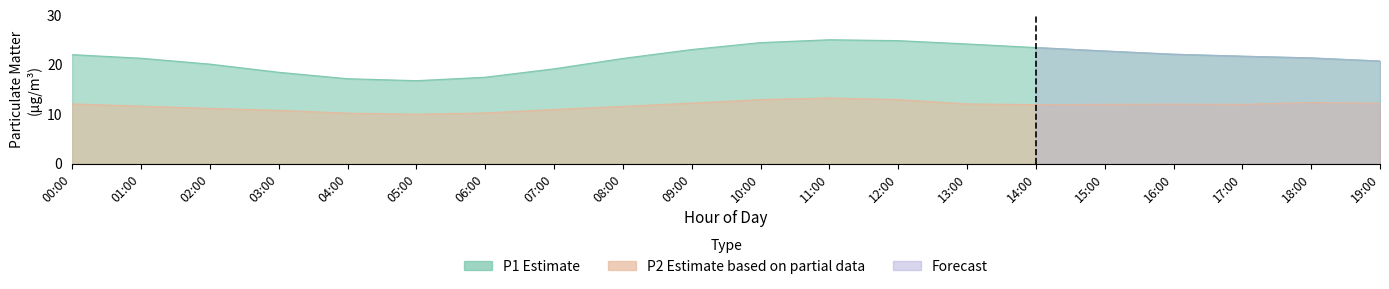

The value of P2 at 00:00 is 12.1. True or false?

True